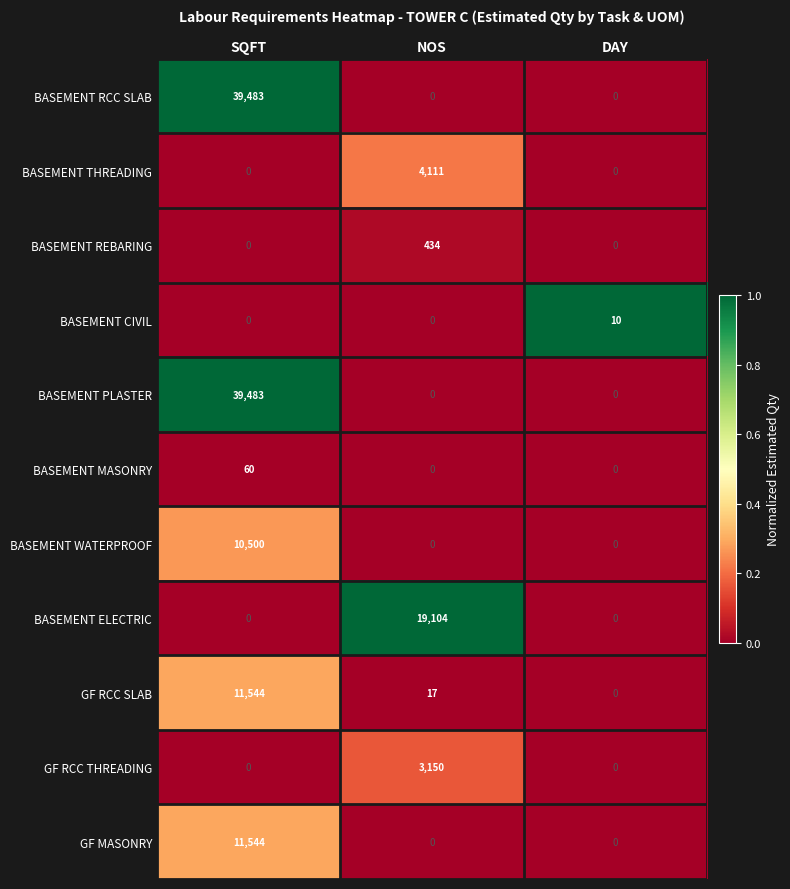

What is the sum of the BASEMENT MASONRY values at DAY and SQFT?

60